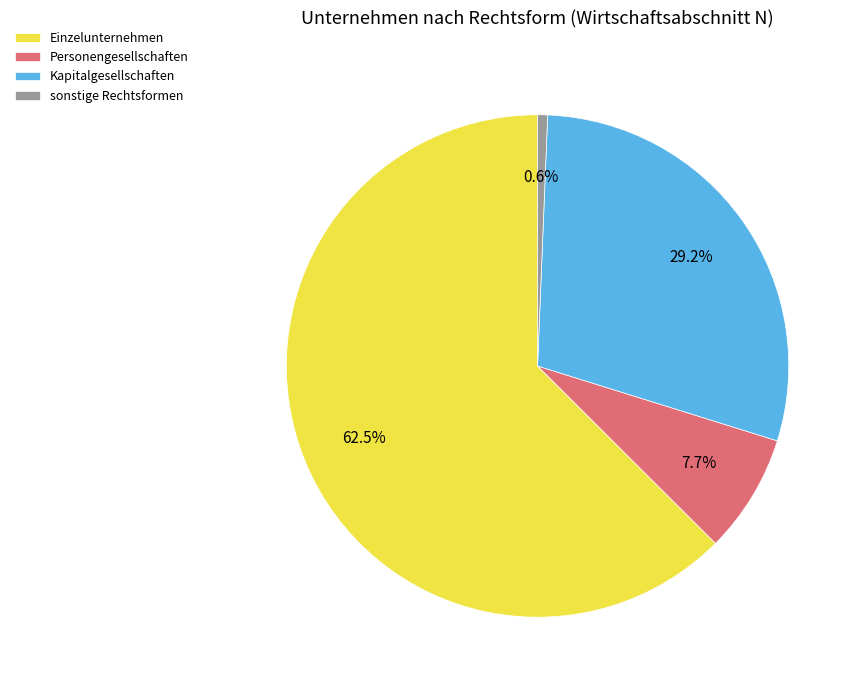

To the nearest percent, what is the average slice percentage?

25%